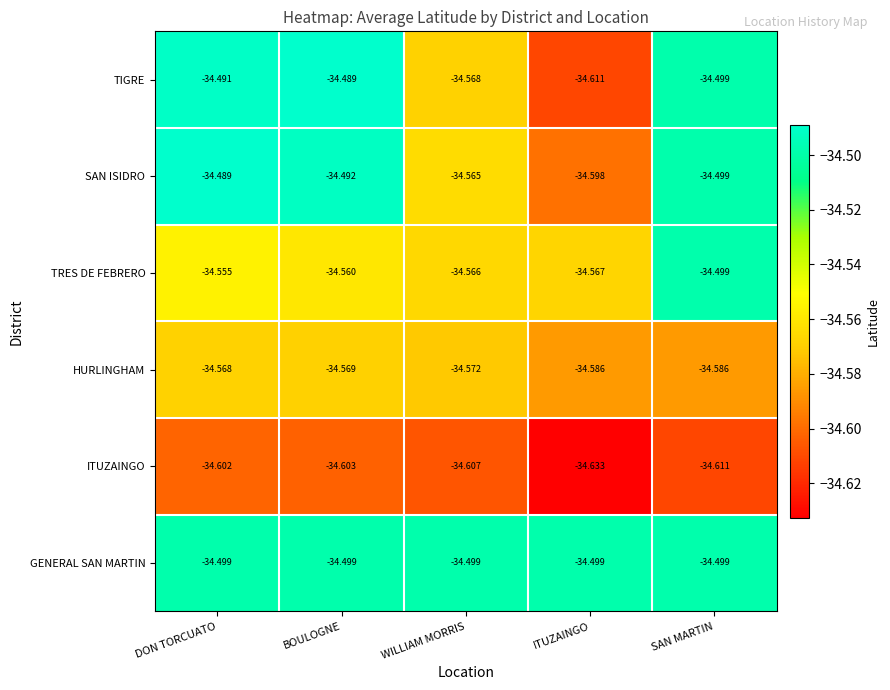

At which label is HURLINGHAM closest to -34?

DON TORCUATO